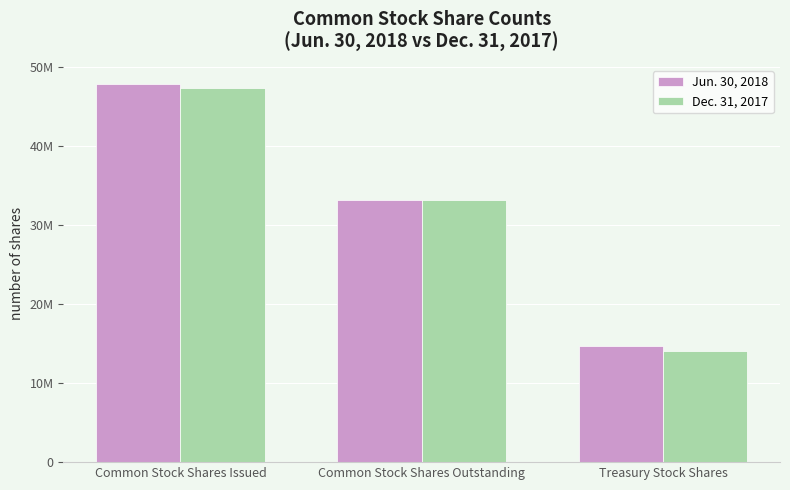

Are the bars horizontal?

No